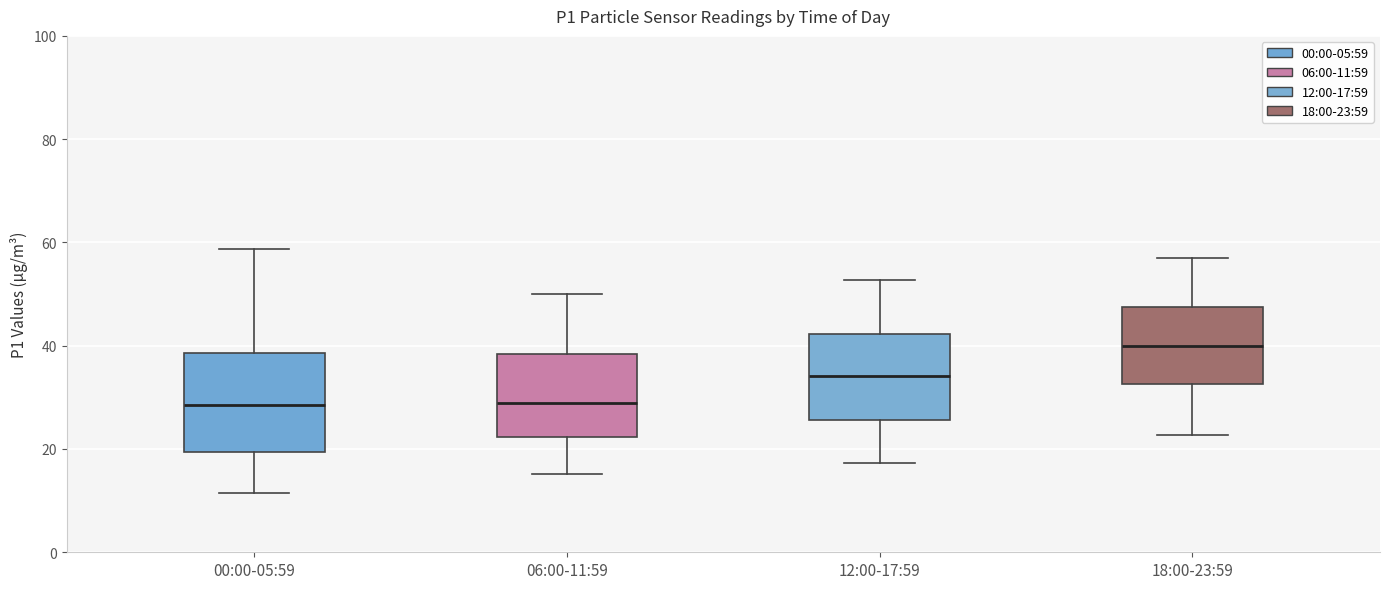

Reading left to right, read every box against the y-axis: the position of its median line, the range the box covers, and the ends of its whiskers. The values are not printed on the chart, so give them approximately, as read against the axis.

00:00-05:59: median 28, box 20 to 38, whiskers 12 to 58
06:00-11:59: median 30, box 22 to 38, whiskers 16 to 50
12:00-17:59: median 34, box 26 to 42, whiskers 18 to 52
18:00-23:59: median 40, box 32 to 48, whiskers 22 to 58